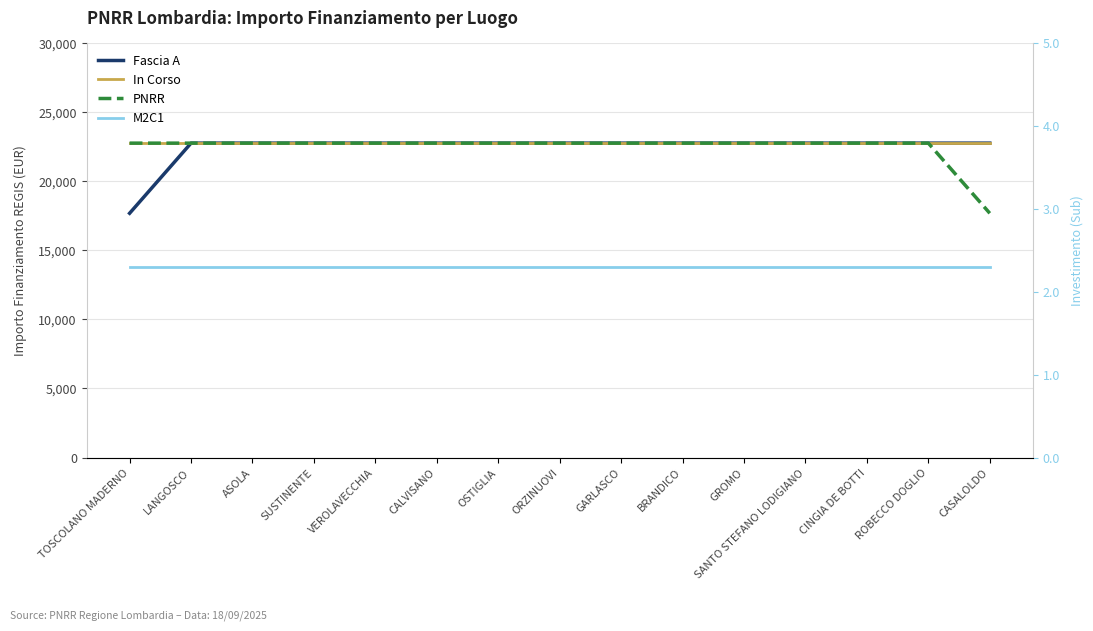

What position from the left is SUSTINENTE?

4